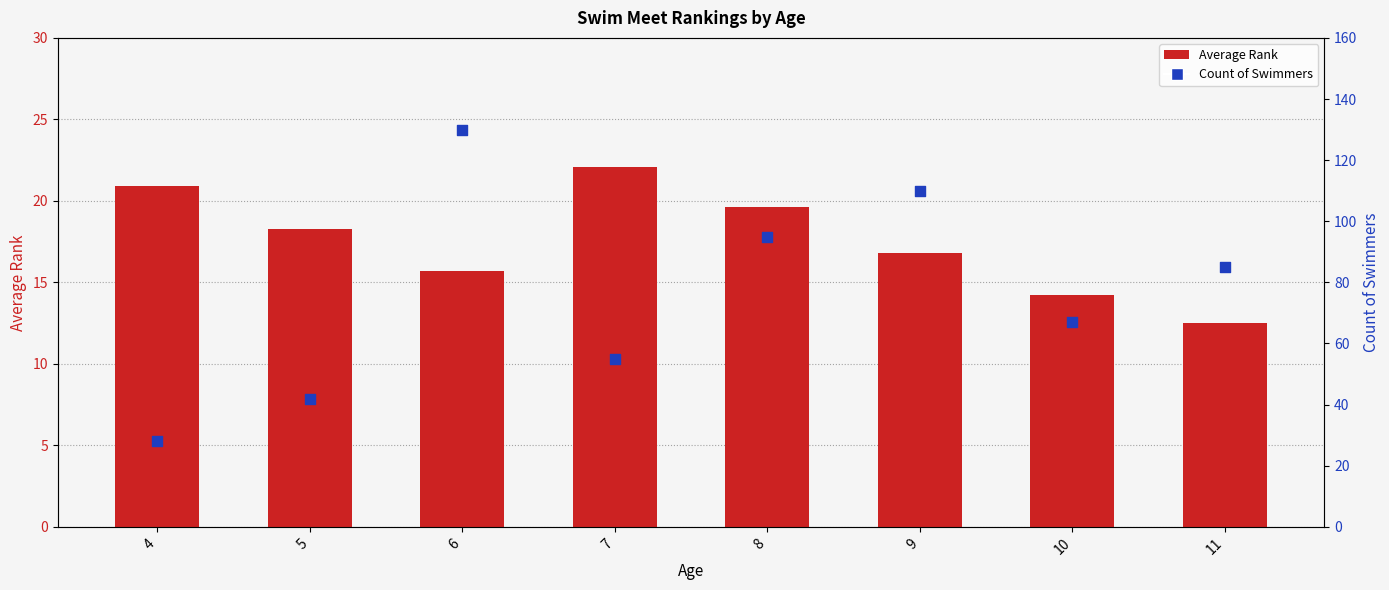

Which series reaches the maximum Y coordinate?

Count of Swimmers